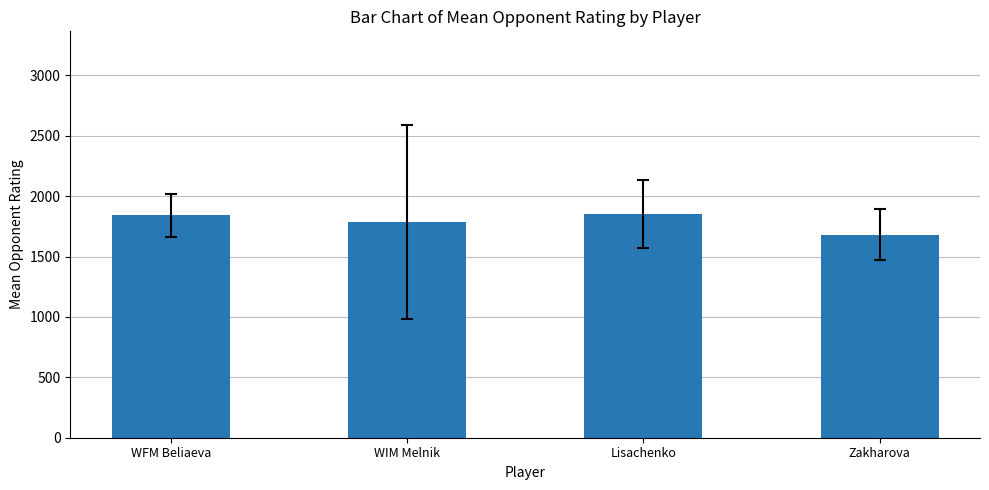

The value at Zakharova is 1681.2. True or false?

True